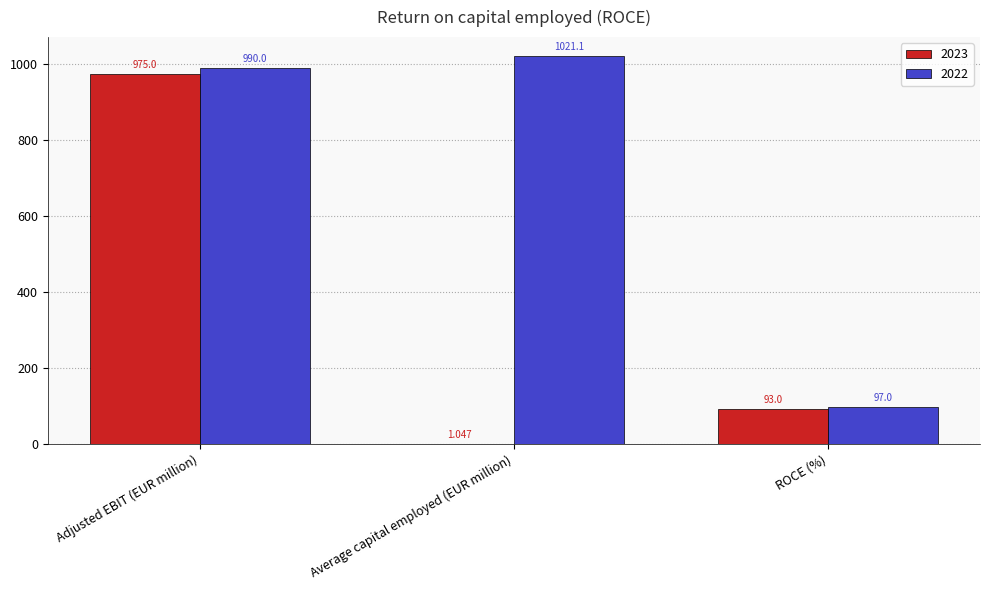

Does the chart contain stacked bars?

No